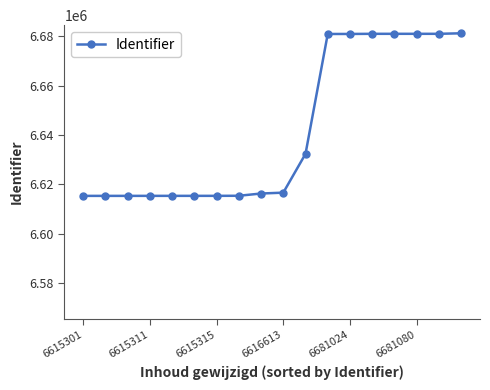

What is the greatest value displayed?

6681290